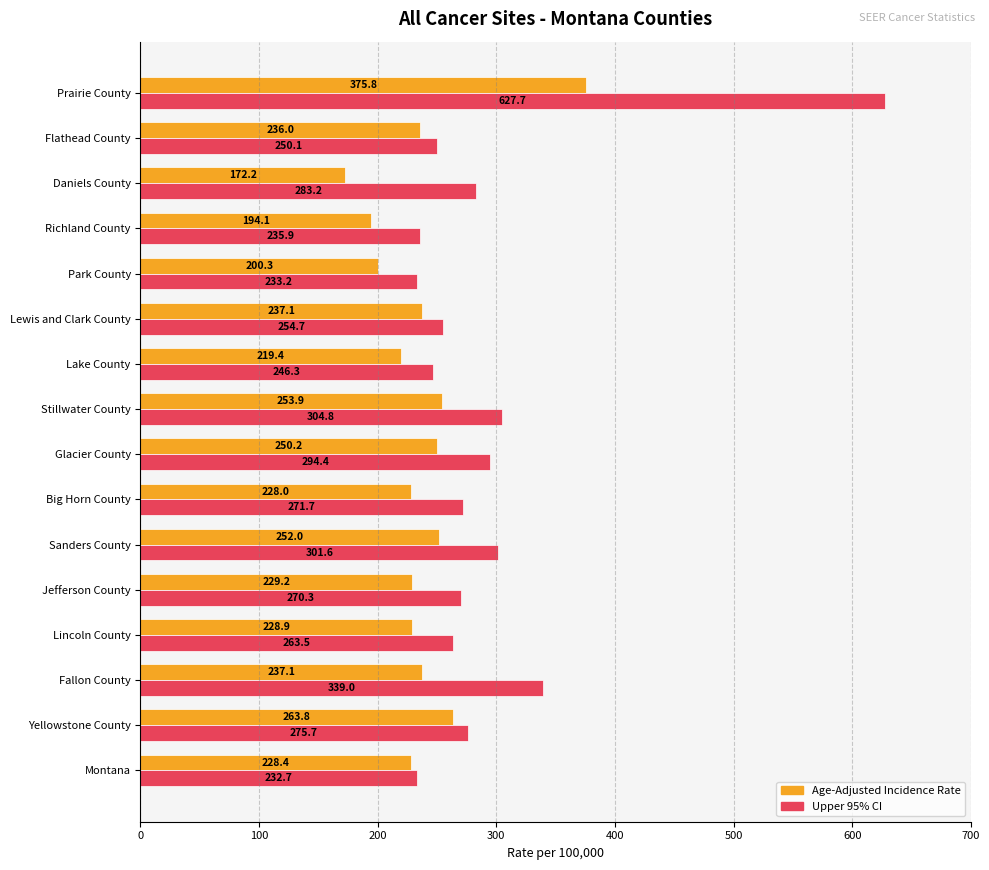

At how many categories does at least one series exceed 552?

1